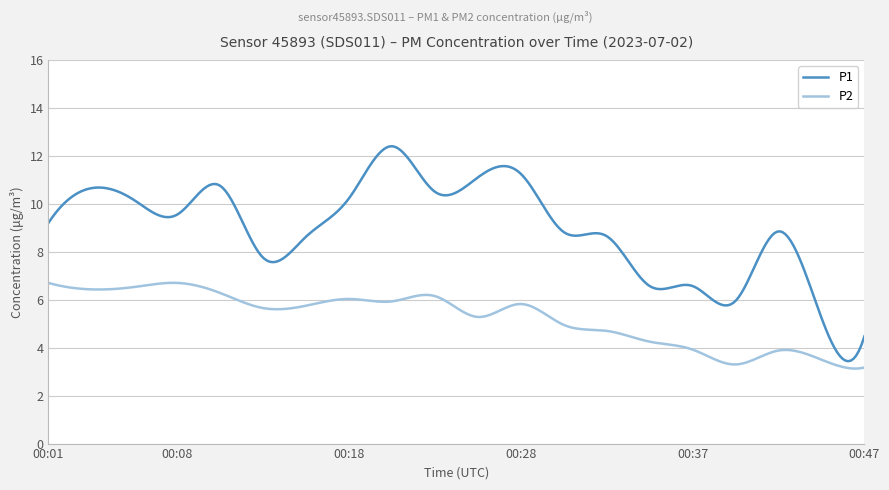

True or false: P2 and P1 intersect in this chart.

False